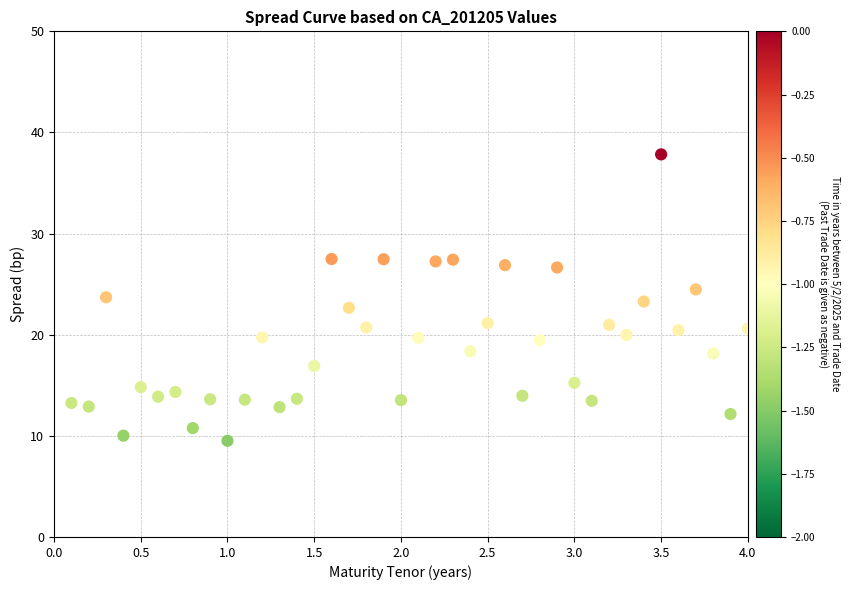

What is the range of Y values (max minus min)?

28.3